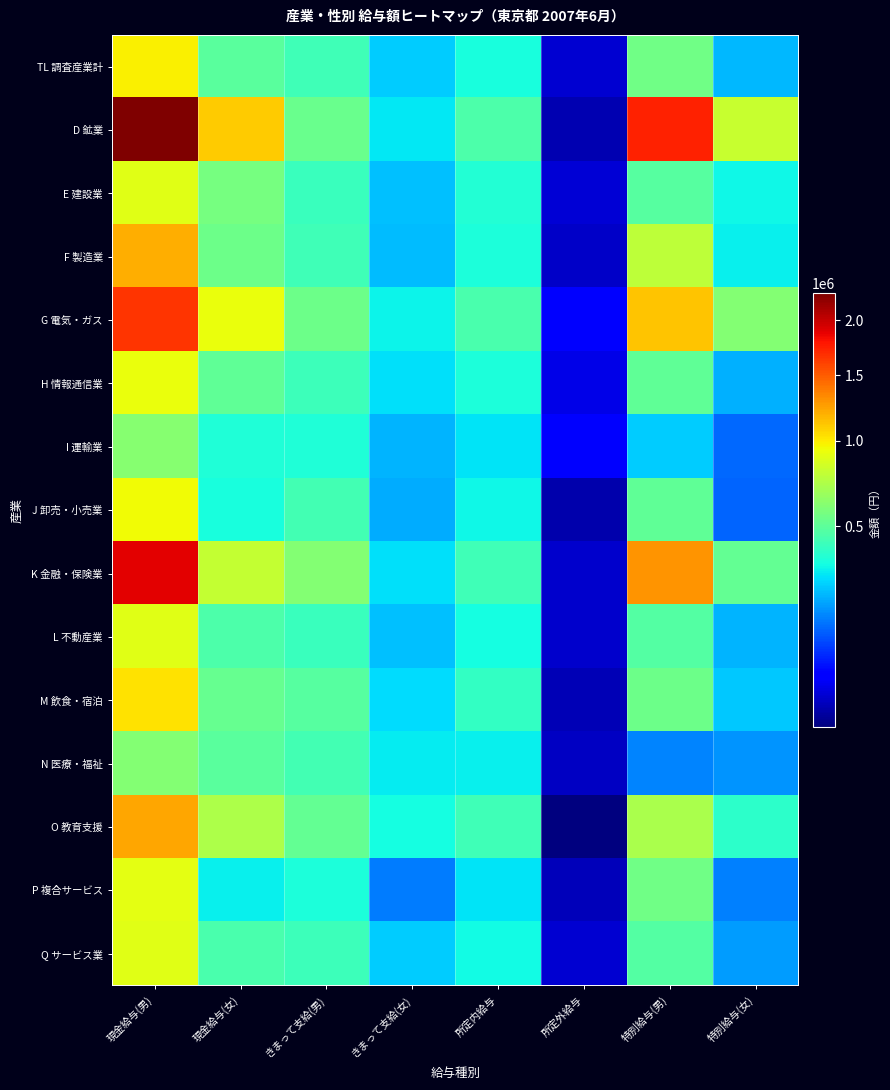

Which label corresponds to the smallest value in the chart?

所定外給与